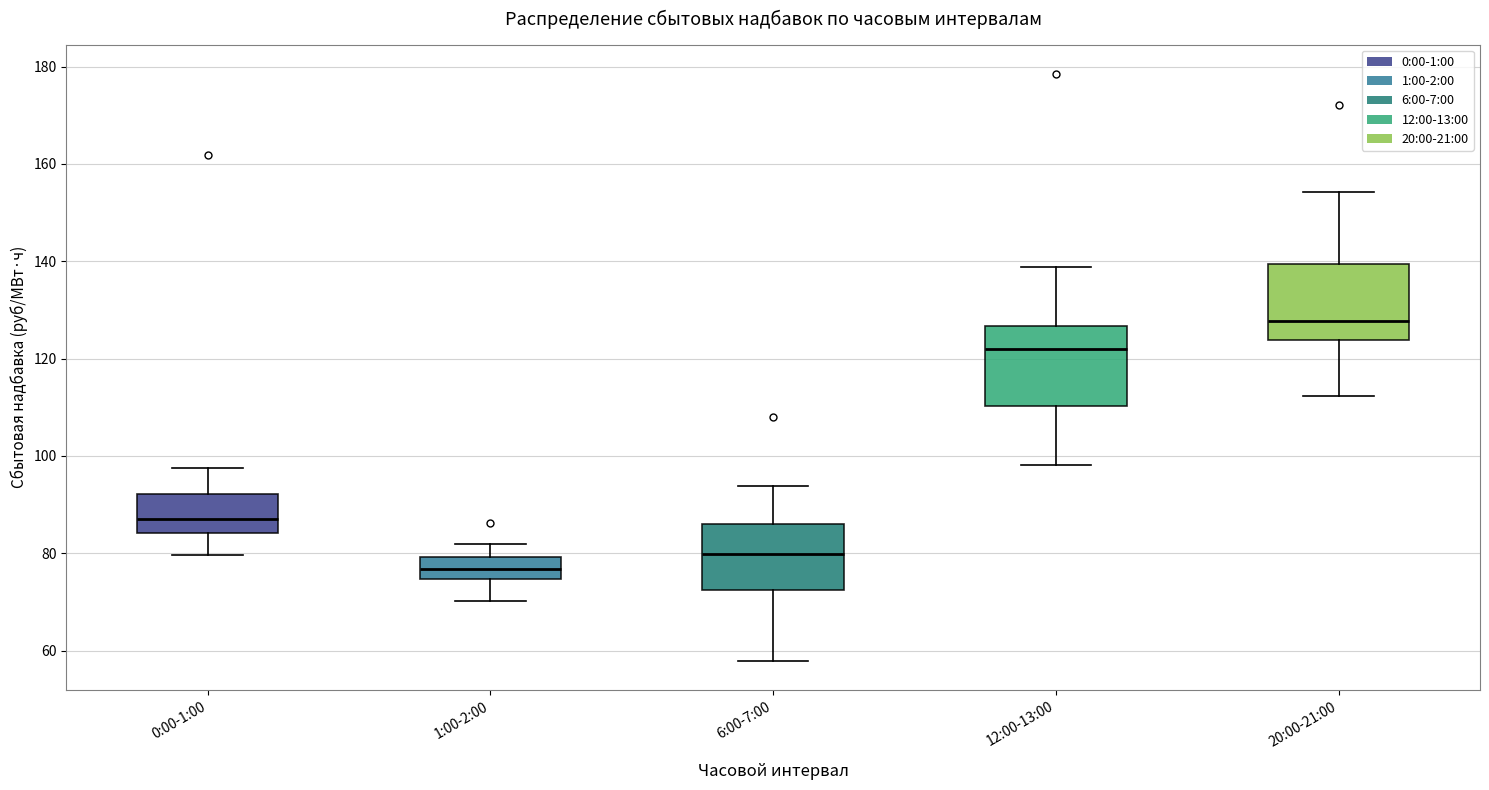

Which box has the lowest median line?

1:00-2:00